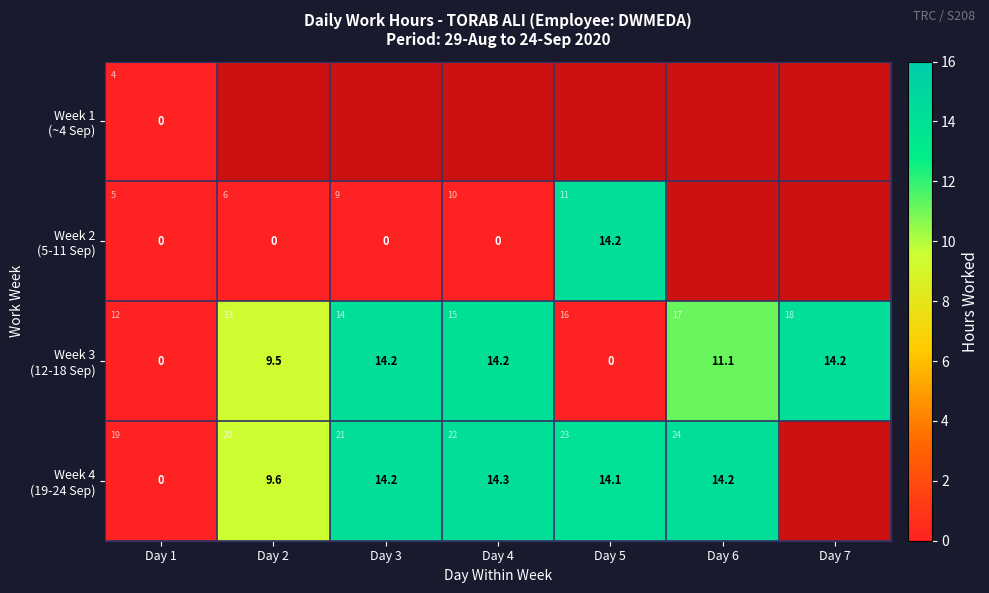

Where is Week 2 (5-11 Sep) nearest to the value 7?

Day 1